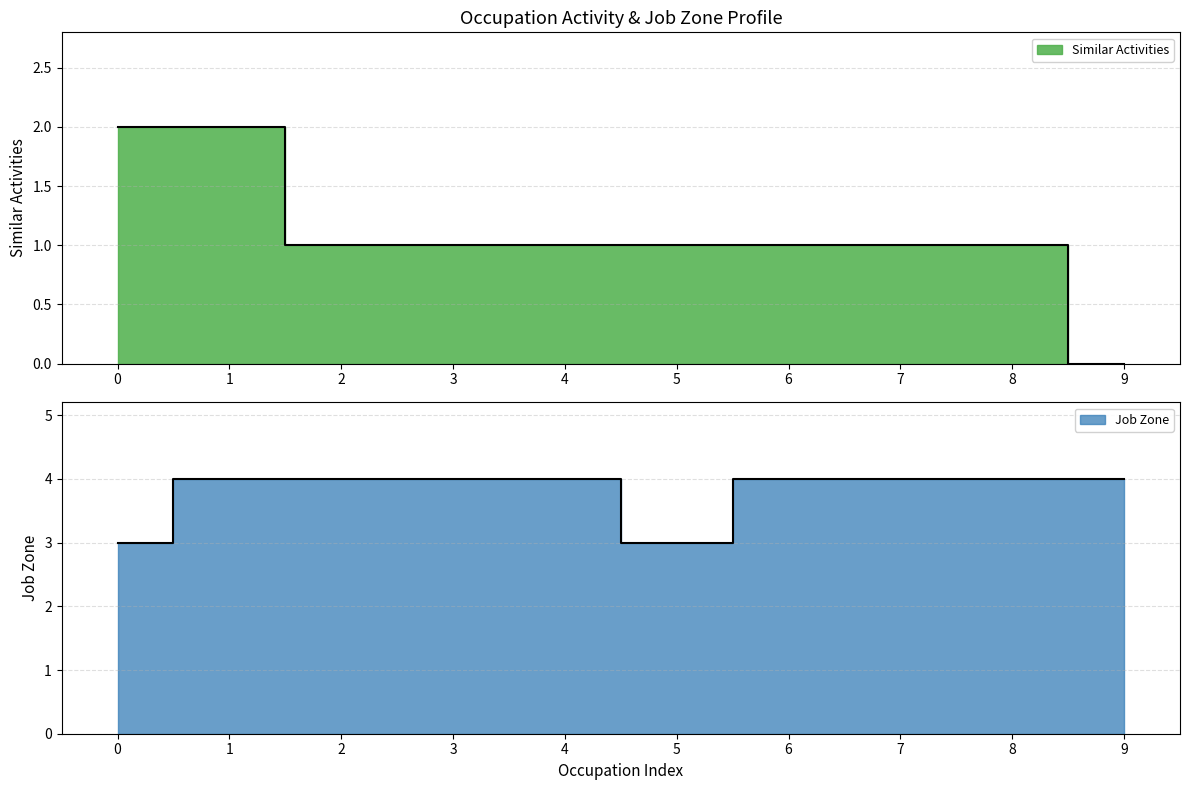

In Job Zone, how many points are lower than both neighbors (excluding endpoints)?

1